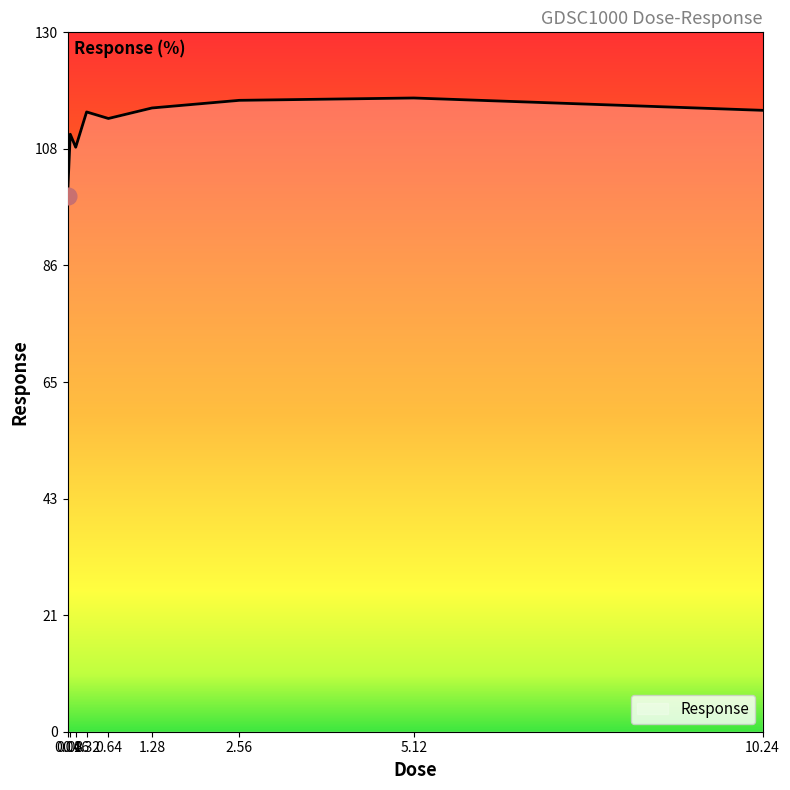

What value does the data have at 0.32?

115.2